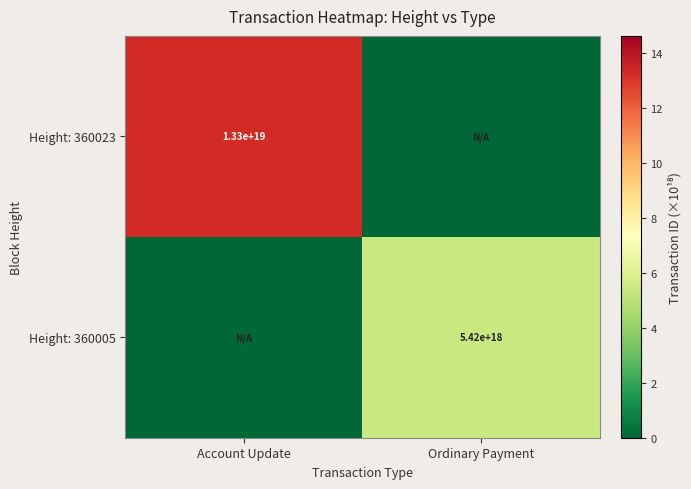

Is it true that Height: 360005 equals 5420000000000000000 at Ordinary Payment?

True